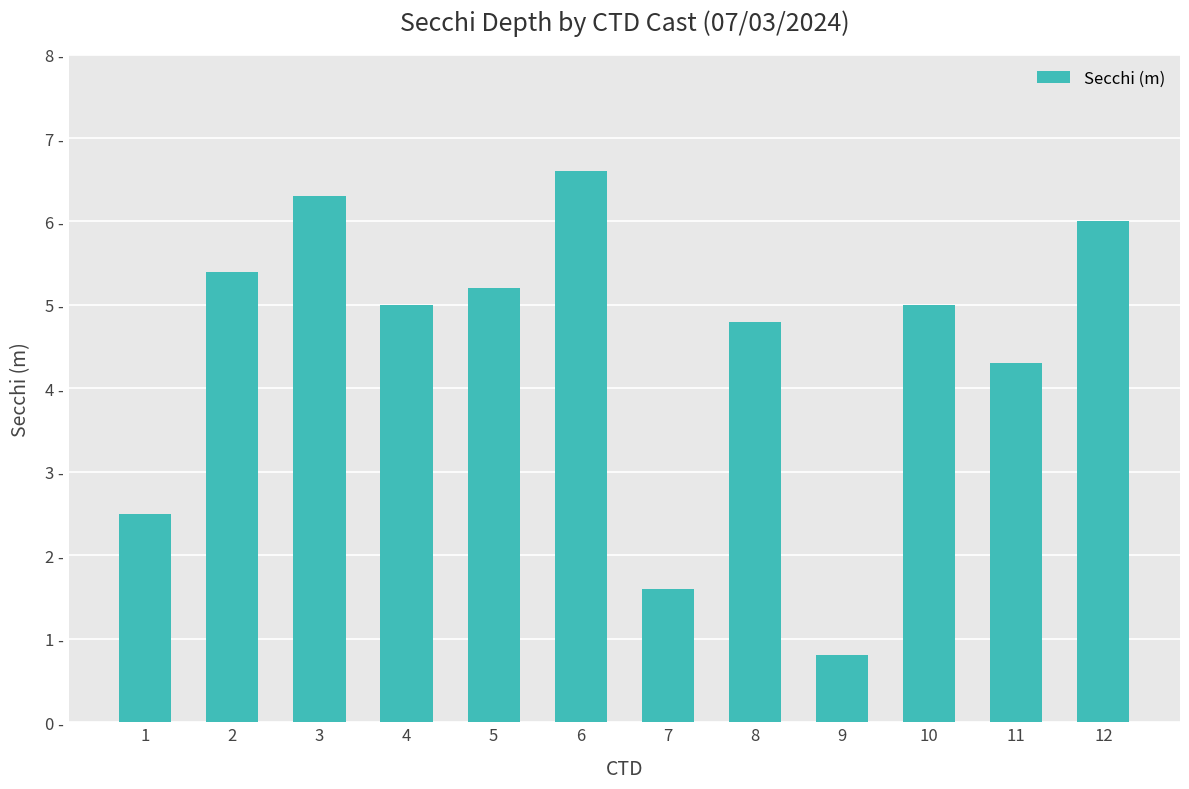

The chart shows a value of 0.8 at 9. True or false?

True